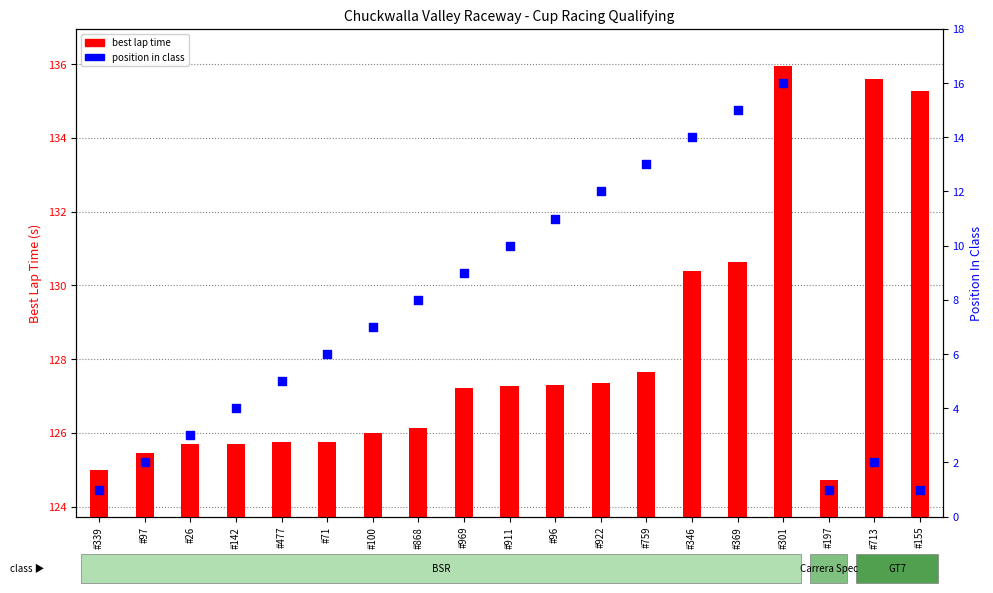

At how many categories does at least one series exceed 58?

19